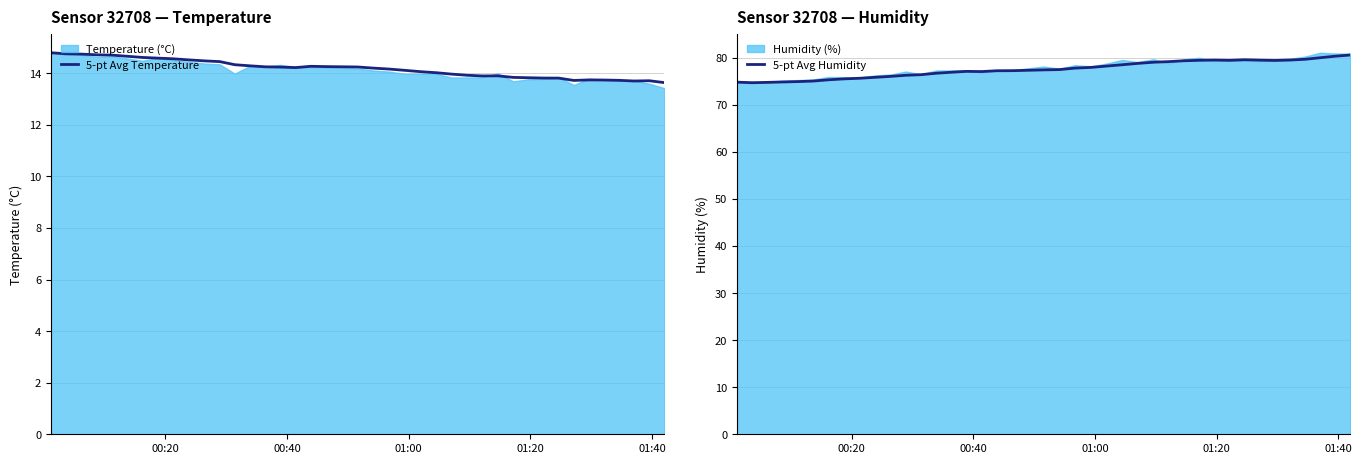

What is the highest value of the 5-pt Avg Humidity series?

80.6